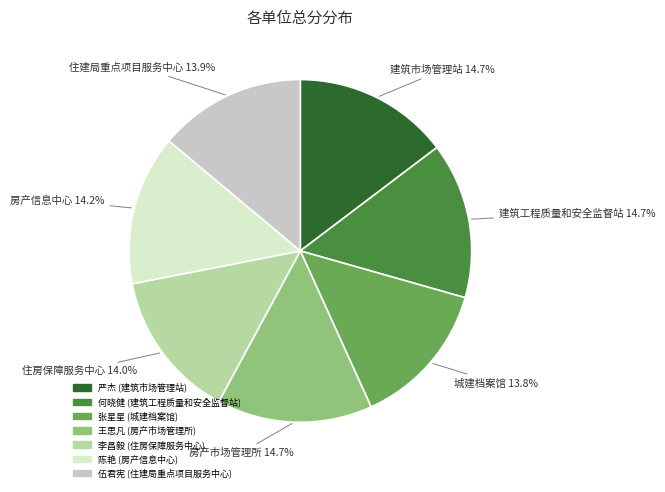

Does any single category account for the majority?

No